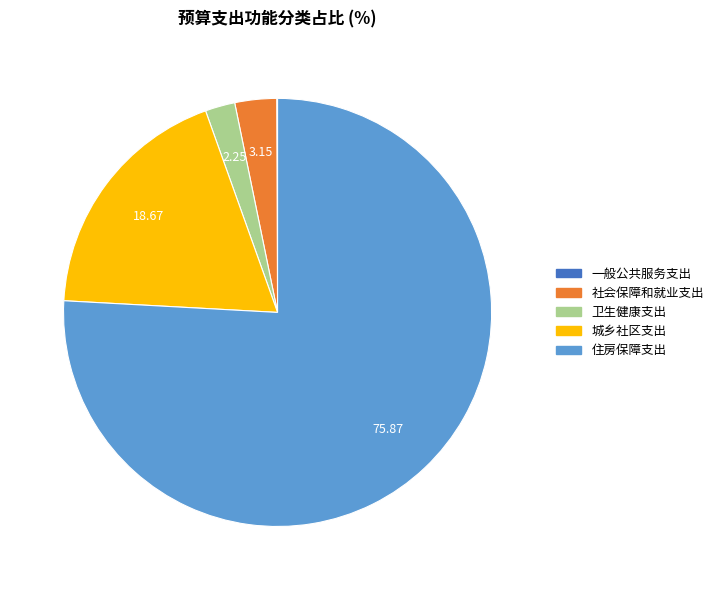

Which has a higher value, 卫生健康支出 or 社会保障和就业支出?

社会保障和就业支出